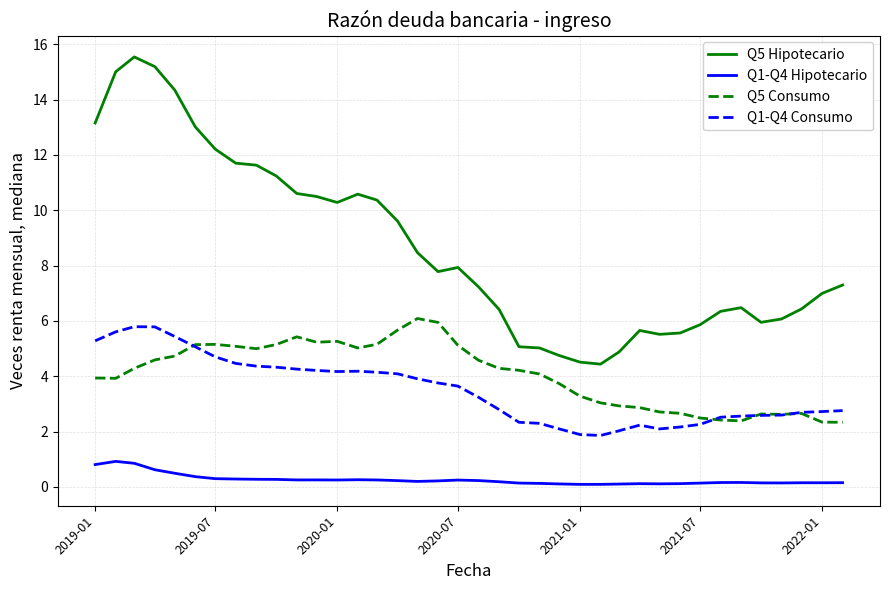

What is the lowest value of the Q5 Hipotecario series?

4.4